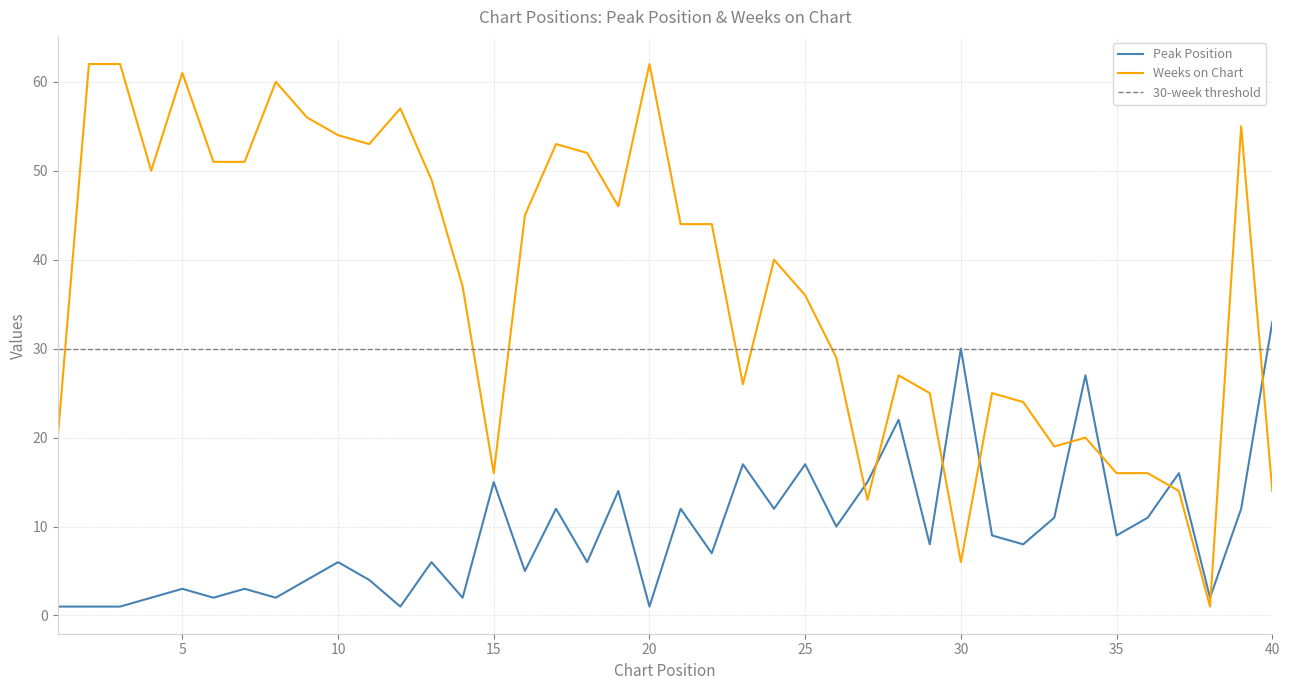

Read the Weeks on Chart value at 27.

13